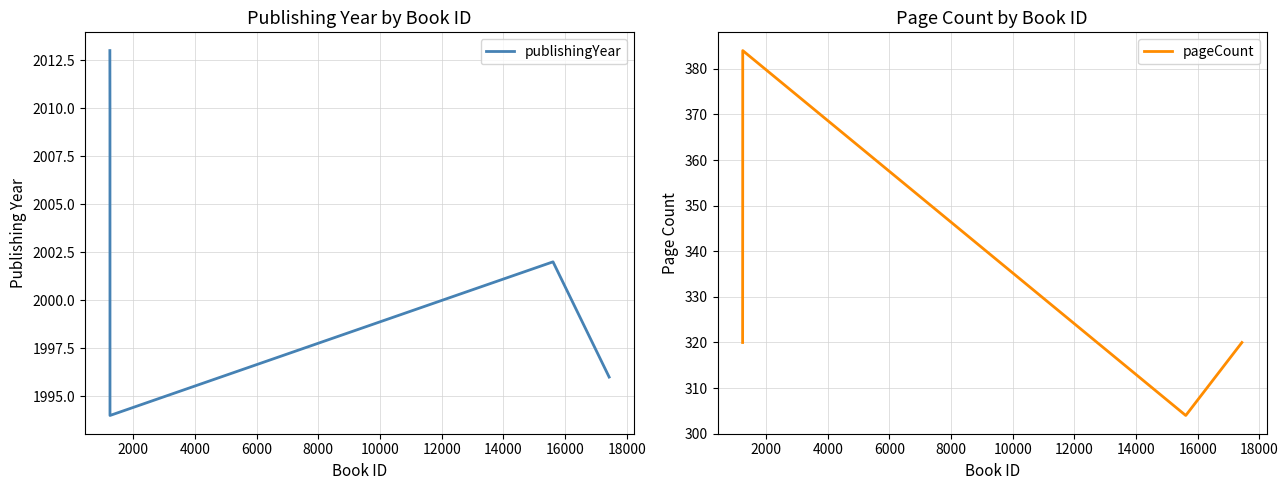

Reading left to right, extract all data points from this chart.

publishingYear: 0=2013	2000=2010	4000=1994	6000=2002	8000=1996
pageCount: 0=320	2000=352	4000=384	6000=304	8000=320